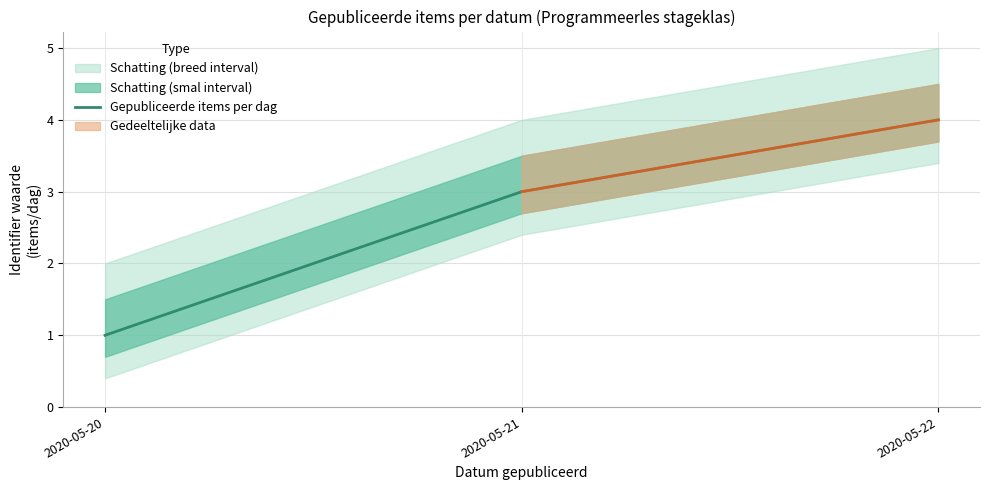

True or false: the data shows 4 at 2020-05-22.

True